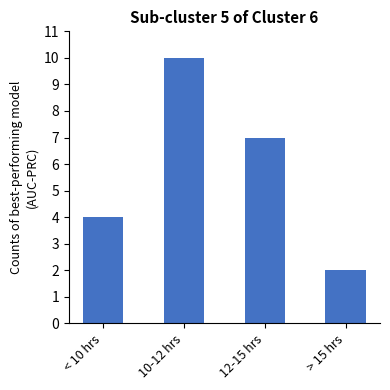

What is the label of the 2nd bar from the right?

12-15 hrs